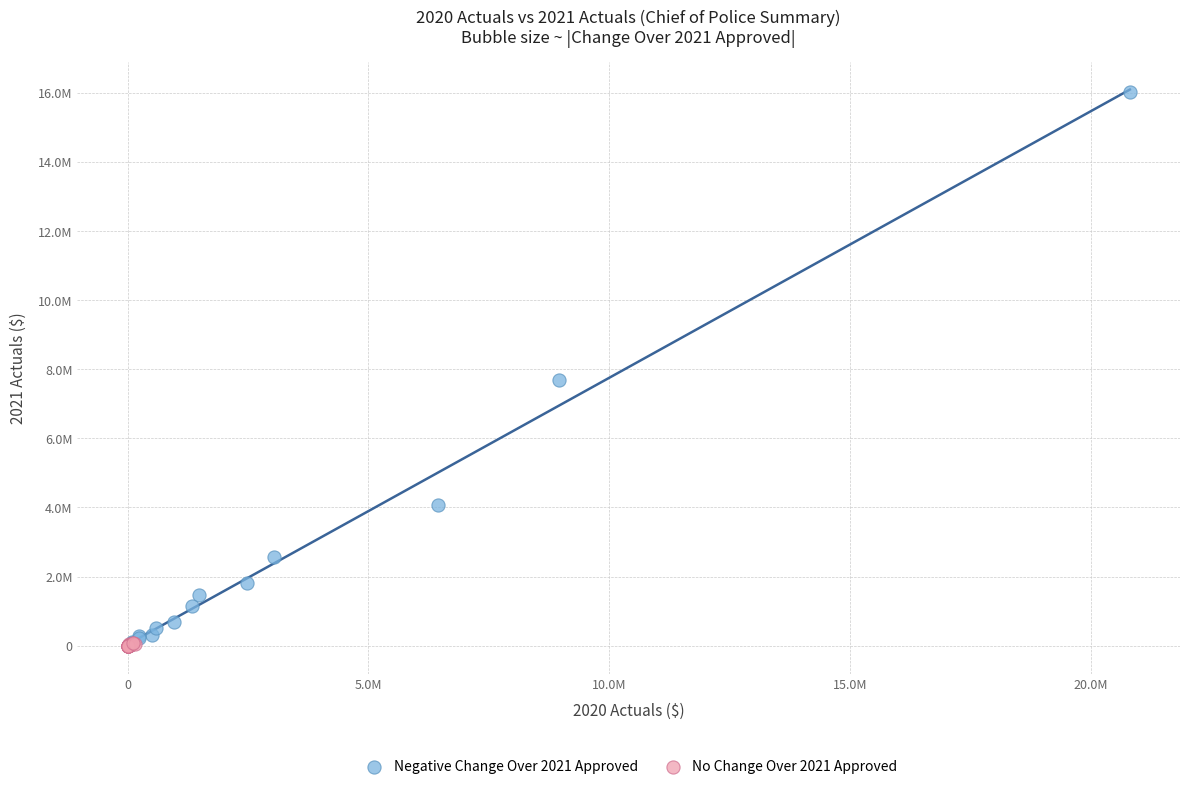

What are all the series names shown in the legend?

Negative Change Over 2021 Approved, No Change Over 2021 Approved